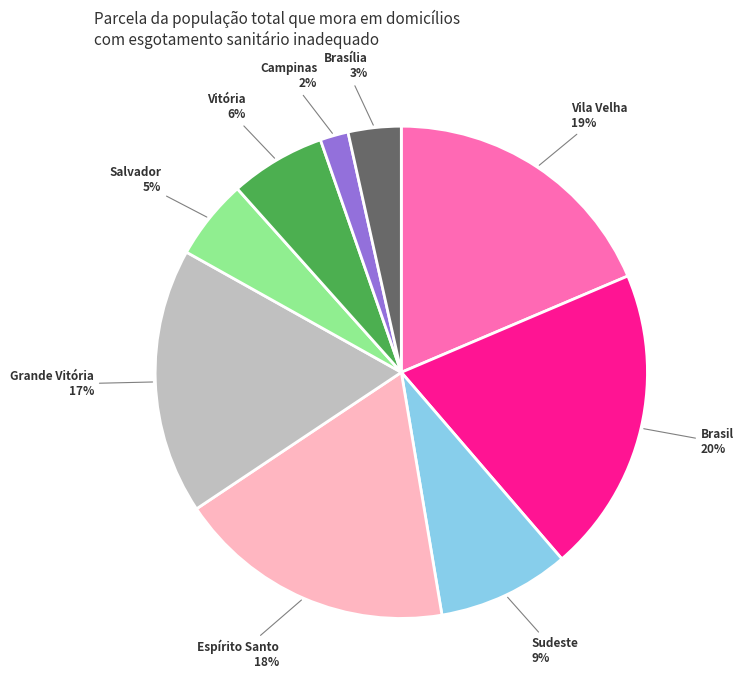

True or false: Campinas accounts for 17% of the total.

False